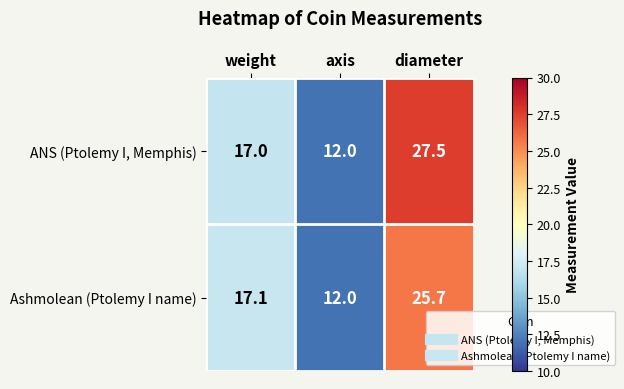

What is the maximum value shown in the chart?

27.5